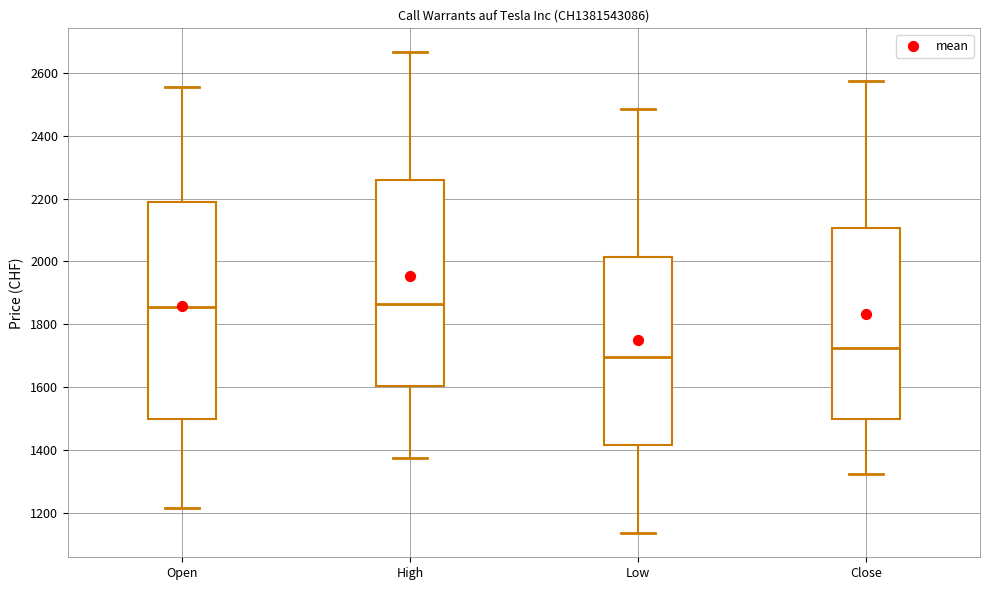

Which box is the tallest, from its lower edge to its upper edge?

Open